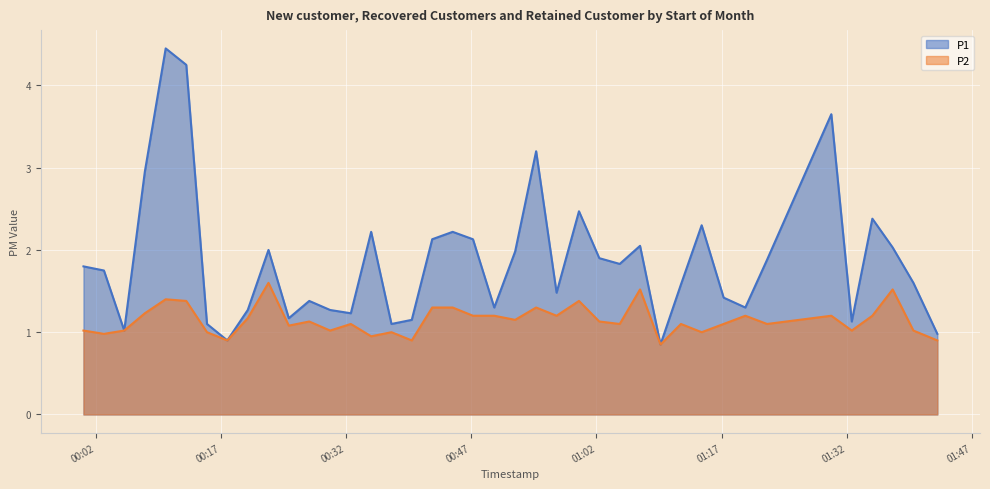

List the series in order of their peak value, lowest first.

P2, P1